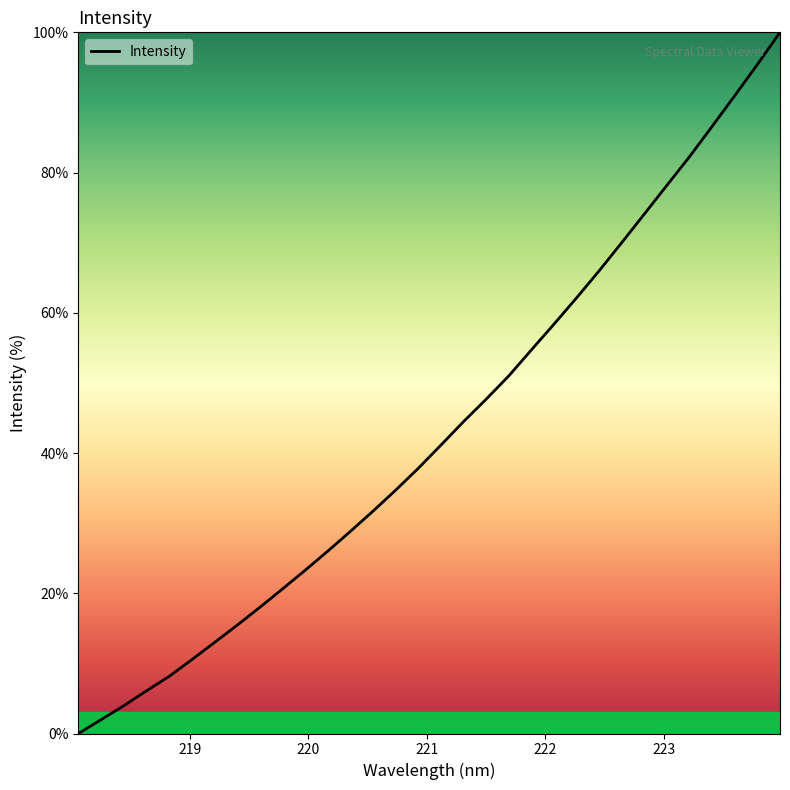

Is this an area chart (filled region under the line)?

No